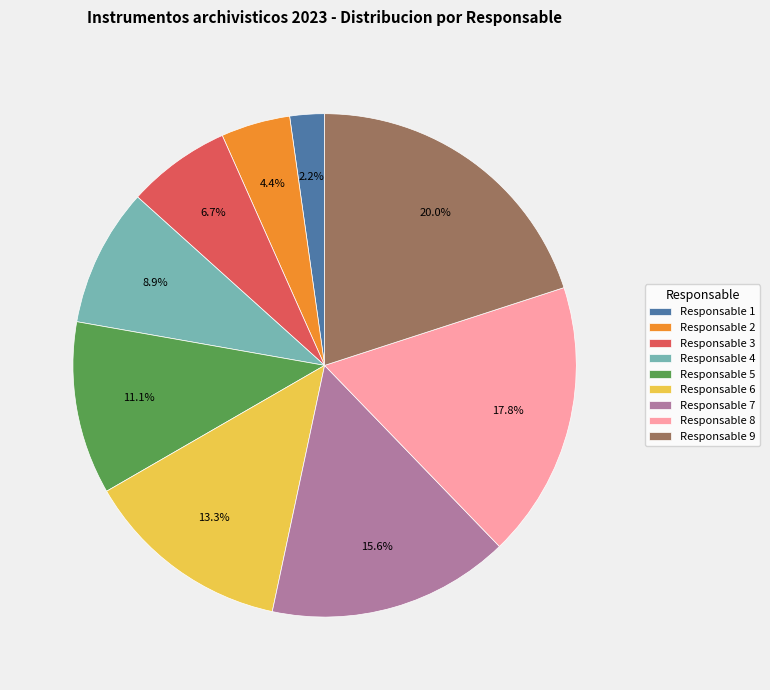

How many segments does this pie chart have?

9